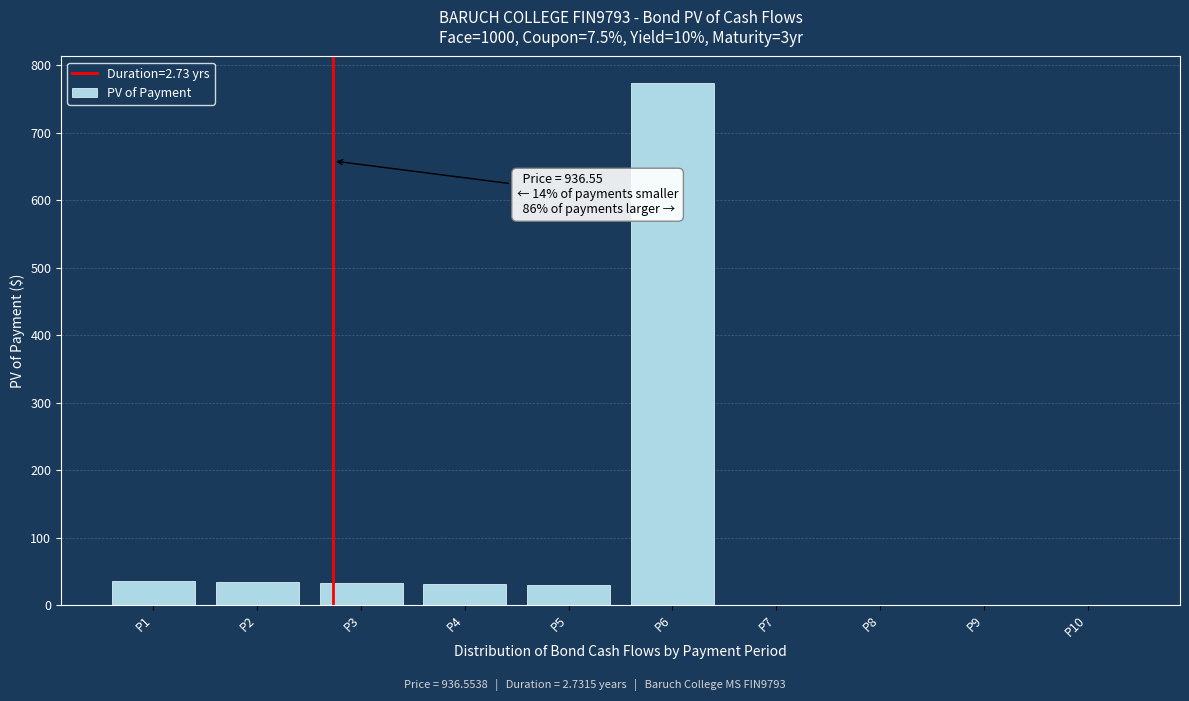

What is the sum of all values?

936.6